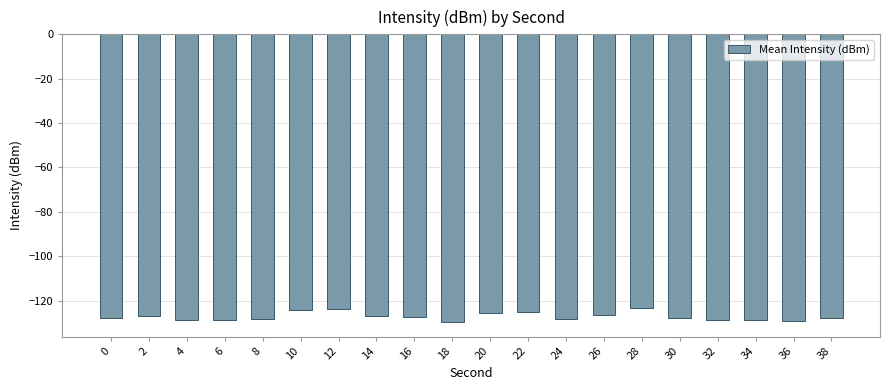

What is the value of the 4th bar from the left?

-128.6